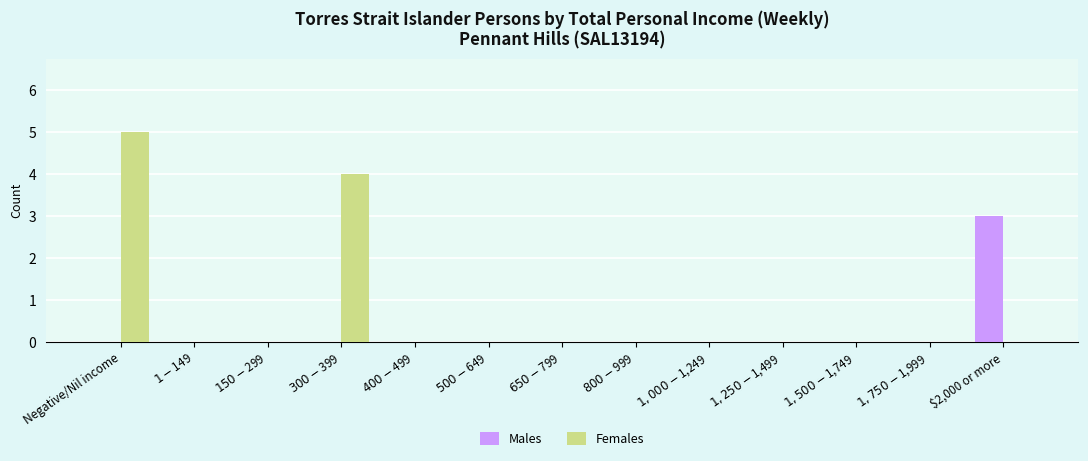

The Males series shows 1 at $2,000 or more. True or false?

False